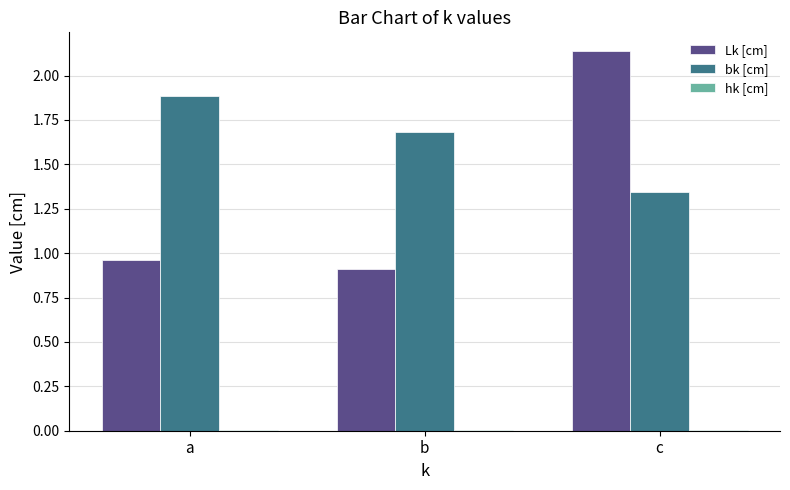

Which category has the highest value across all series?

c